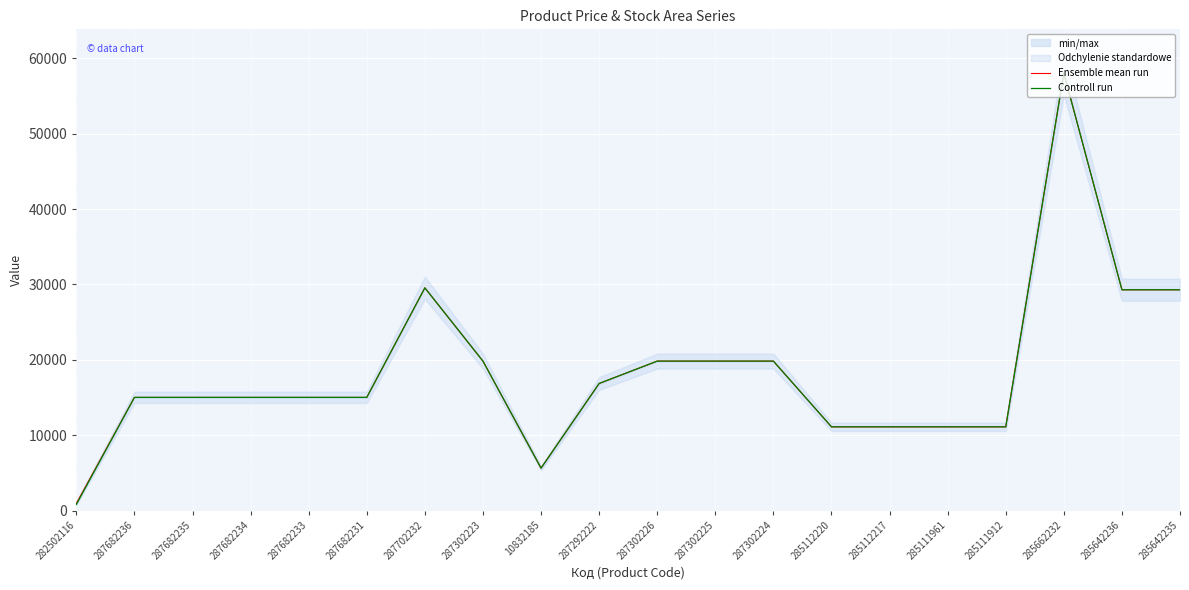

How many data points in Ensemble mean run are above 15019?

14